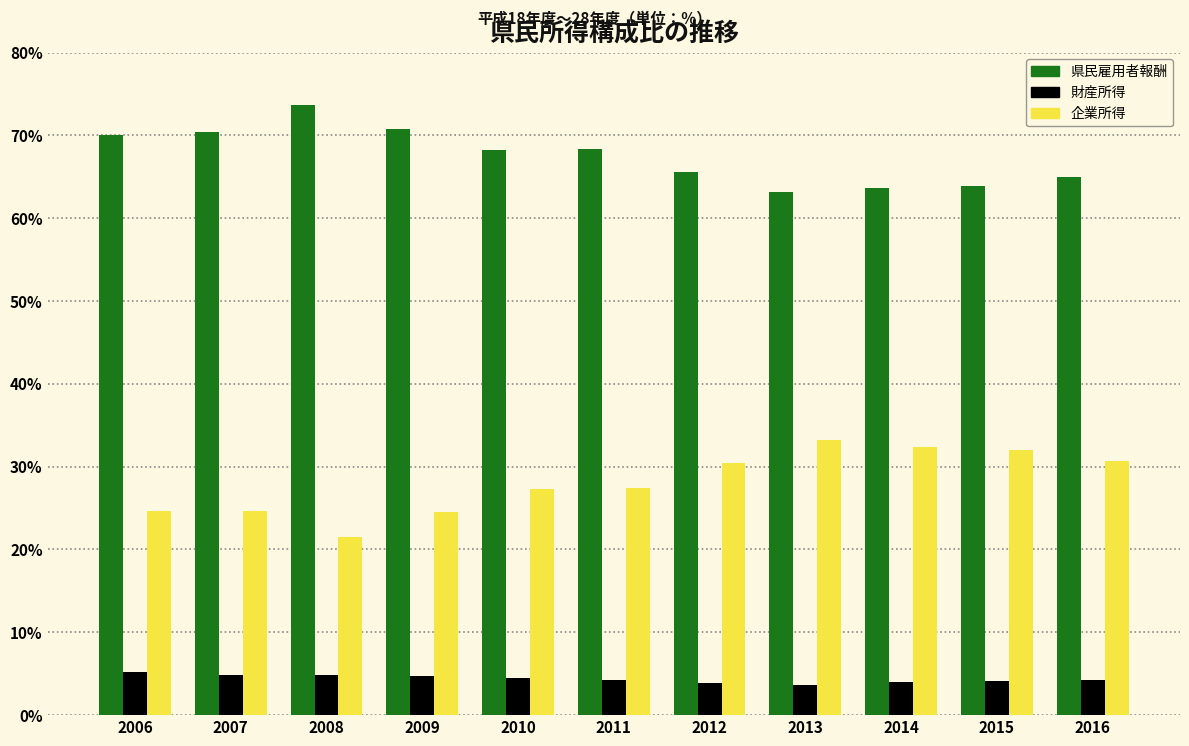

Is the value of 財産所得 at 2008 greater than the value of 県民雇用者報酬 at 2007?

No